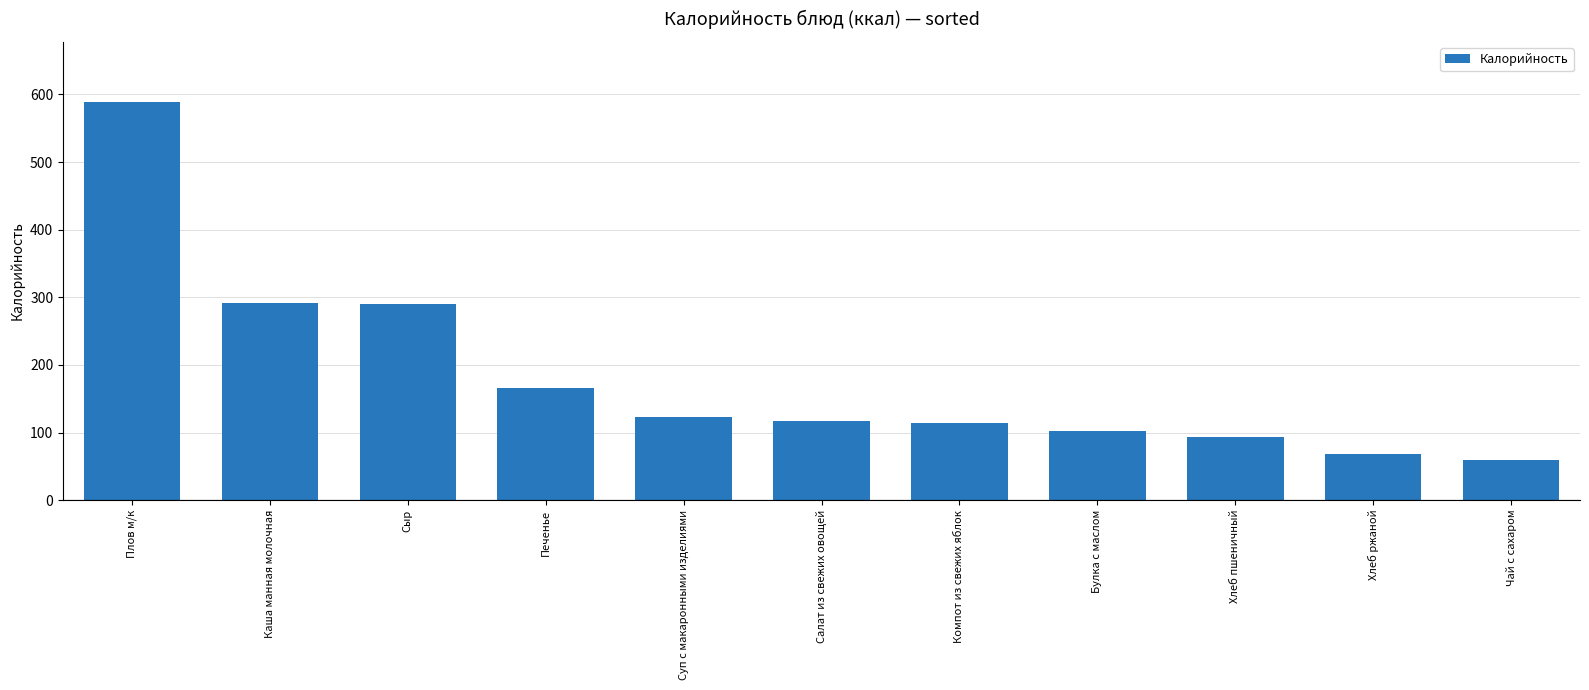

What is the change in value from Печенье to Хлеб пшеничный?

-72.3